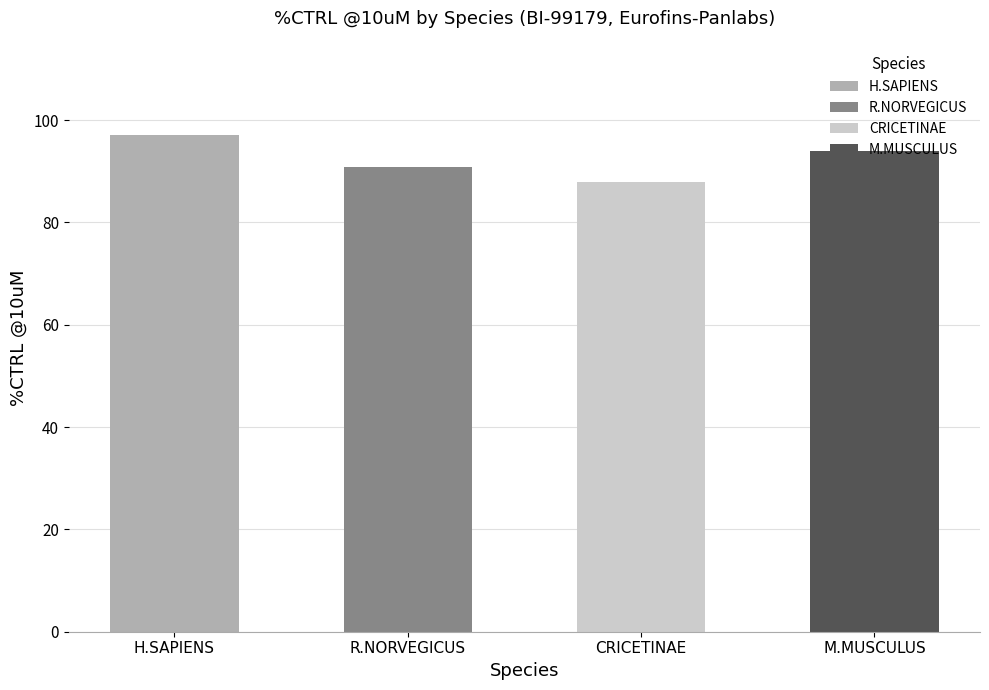

What is the maximum value shown in the chart?

97.1